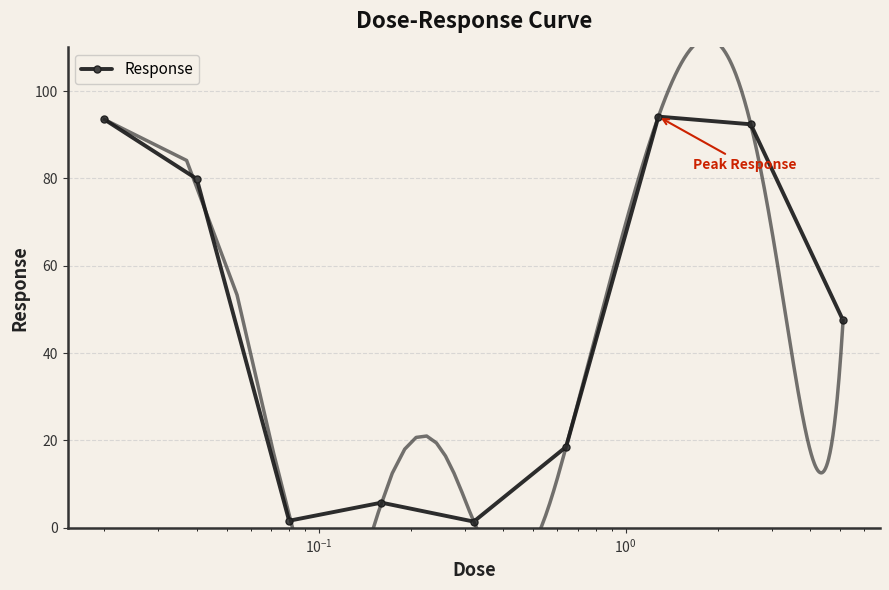

Reading left to right, extract all data points from this chart.

93.5	79.9	1.6	5.8	1.4	18.5	94.2	92.4	47.5